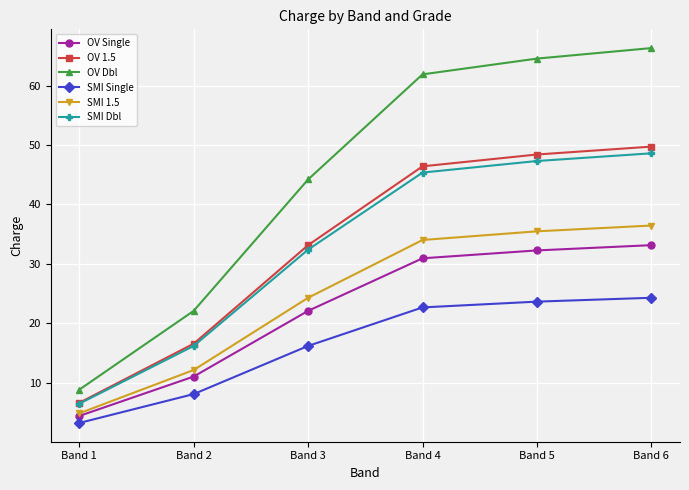

What is the greatest value displayed?

66.3